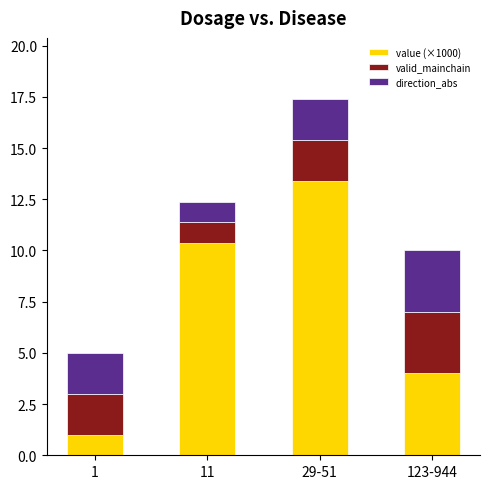

Which category has the highest value in the value (×1000) series?

29-51